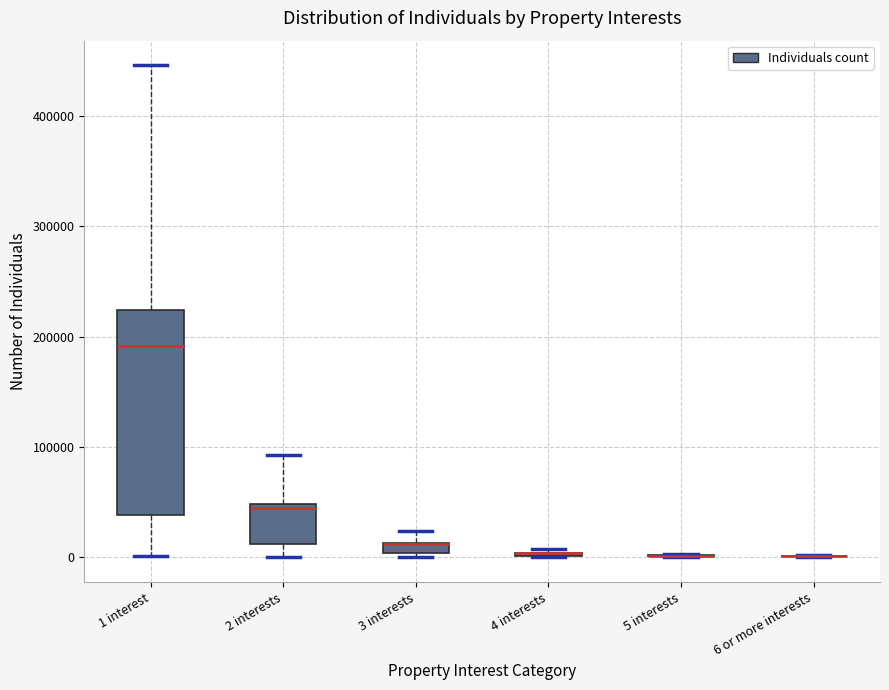

Comparing the boxes themselves (not the whiskers), which one is the tallest?

1 interest